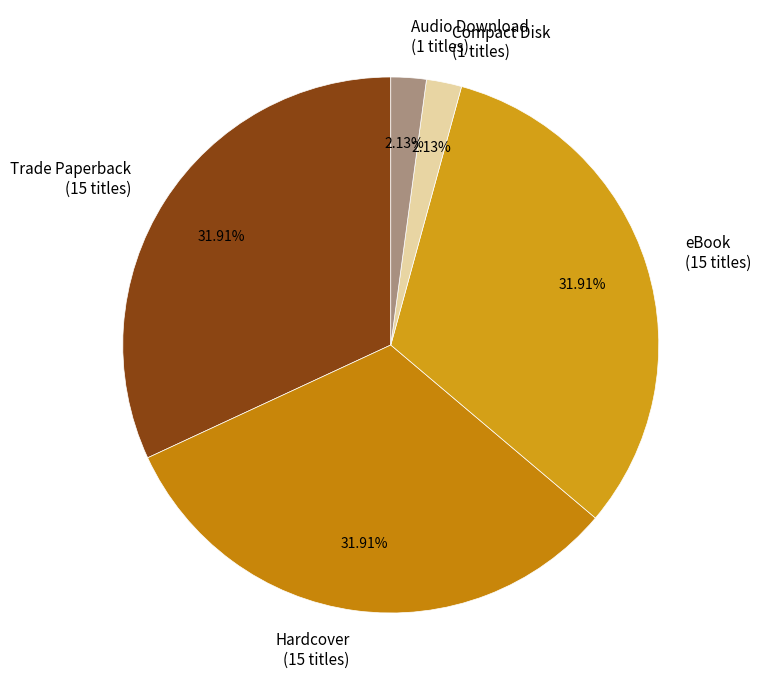

Is there a majority slice in this chart?

No